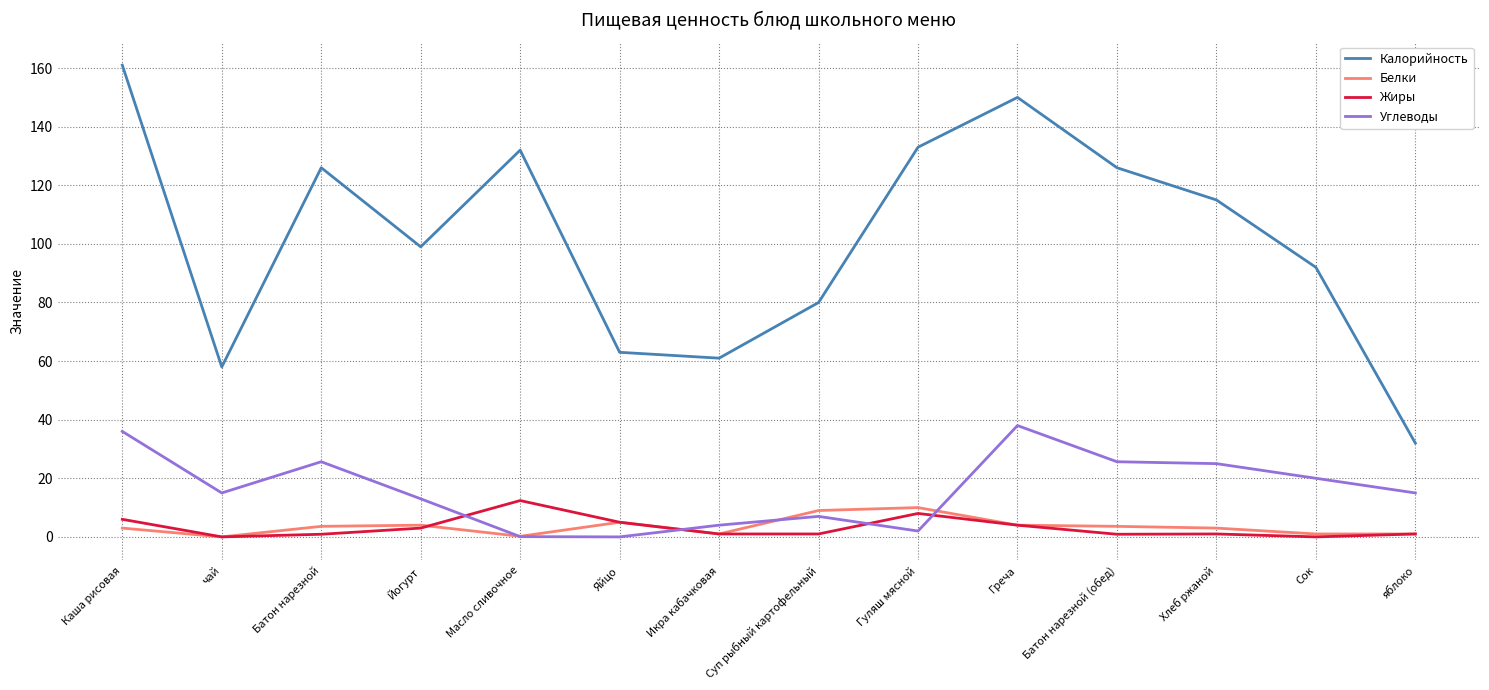

How many intersections are there between Углеводы and Жиры?

4